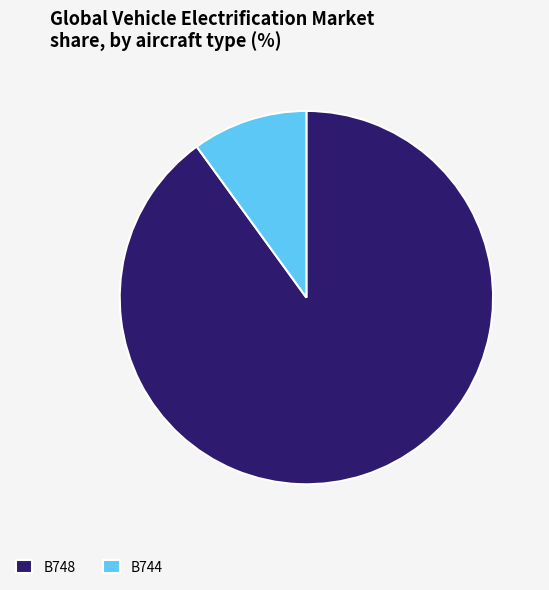

Is there a majority slice in this chart?

Yes